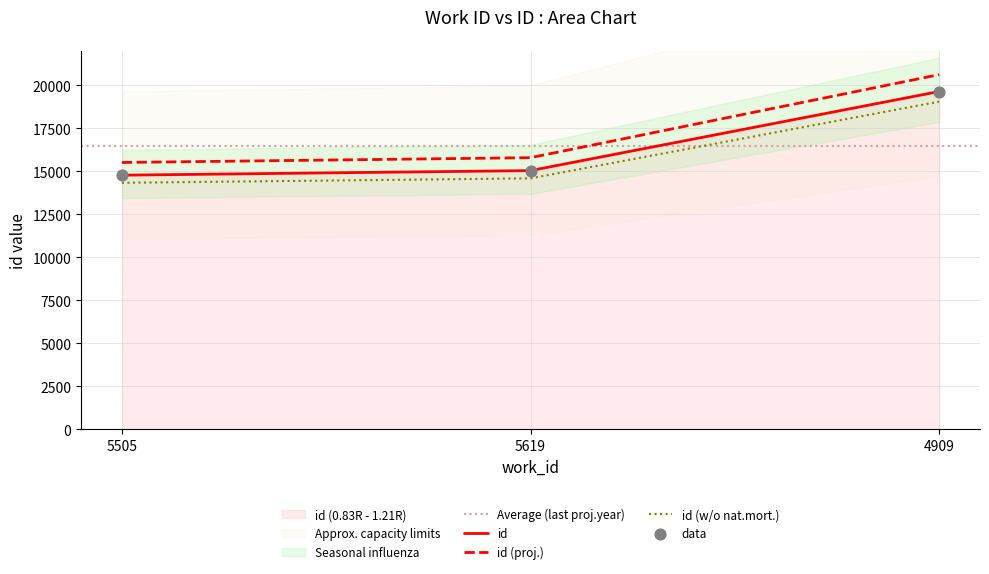

What is the ratio of the value at 5619 to the value at 5505?

1.0